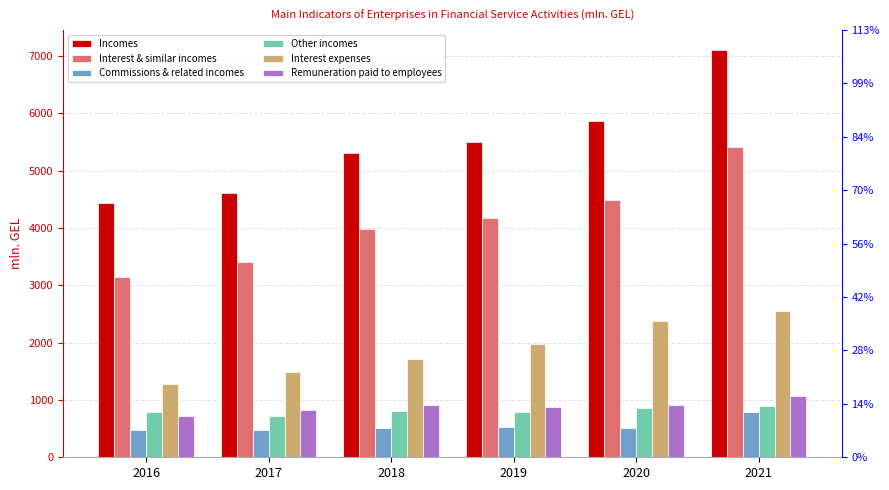

The Interest & similar incomes series shows 4850.8 at 2017. True or false?

False